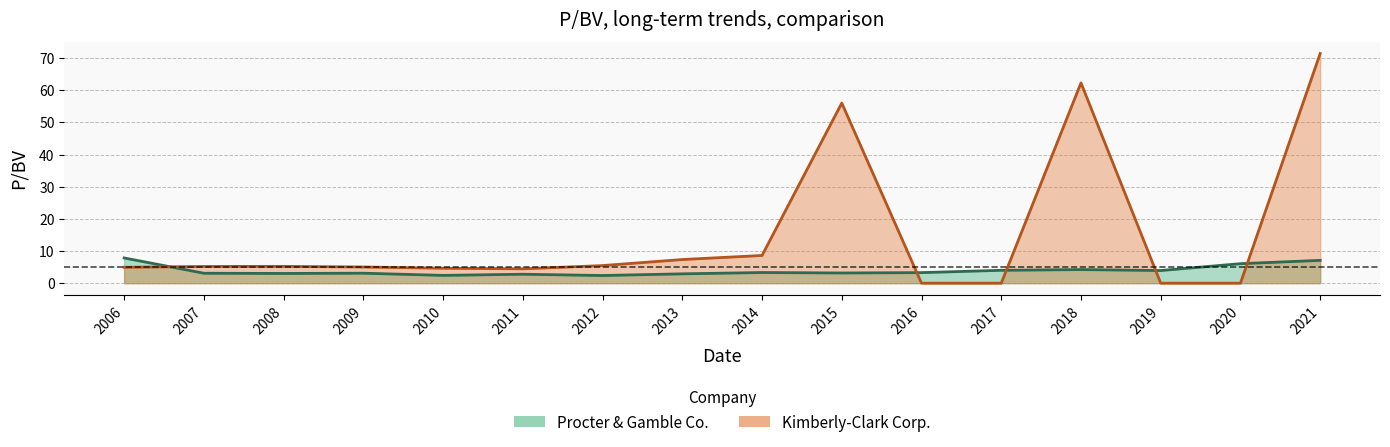

What is the difference between the maximum and minimum values in the Kimberly-Clark Corp. series?

71.4